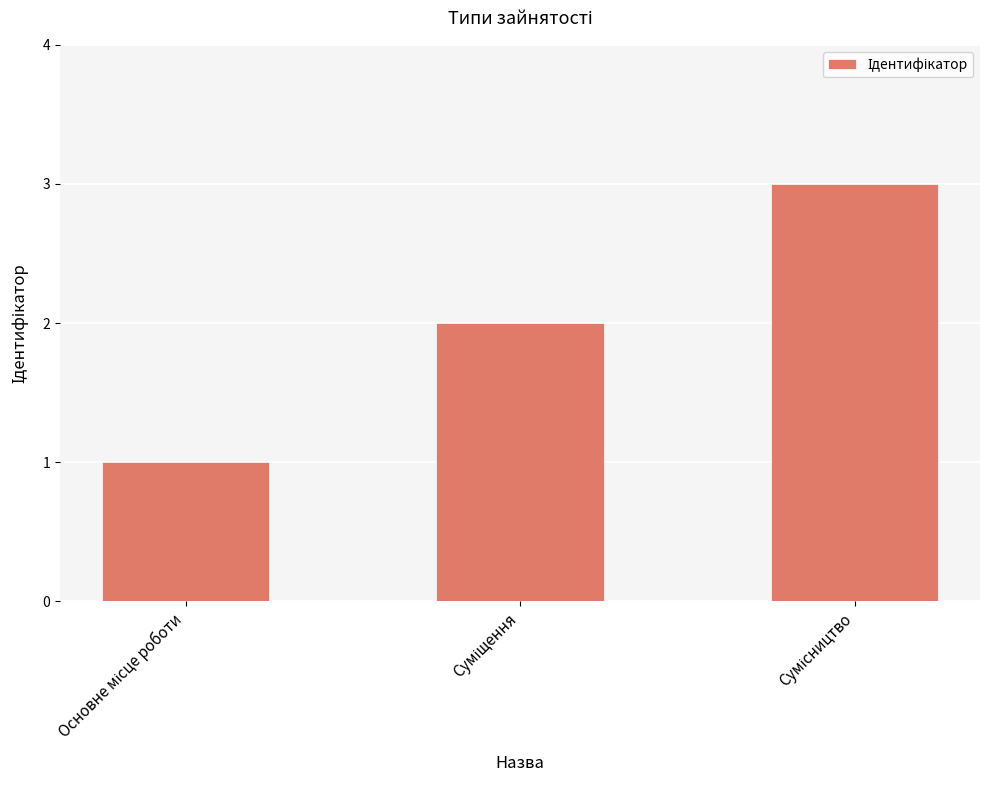

How many data points are less than 2?

1